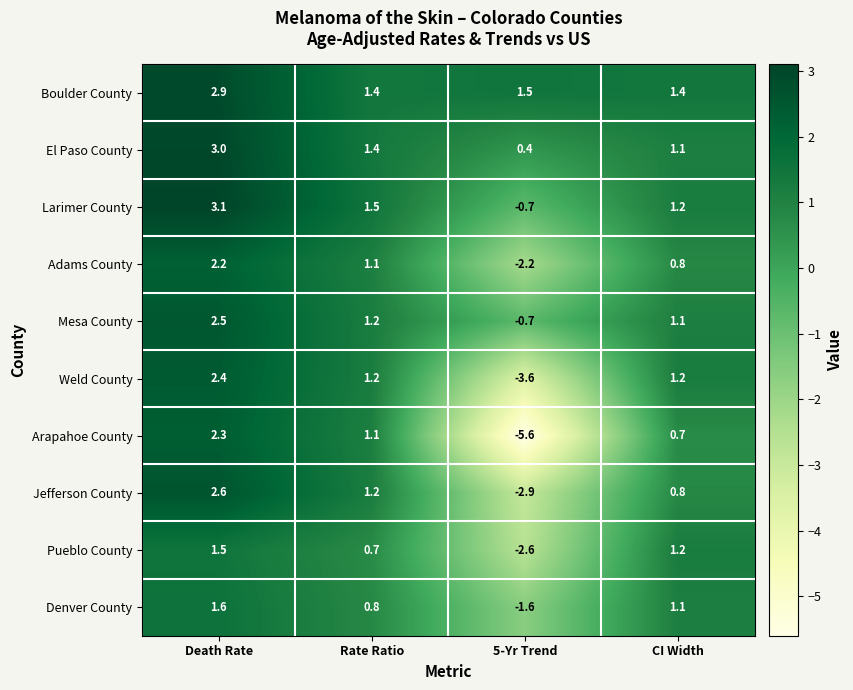

At which category is the sum across all series the highest?

Death Rate